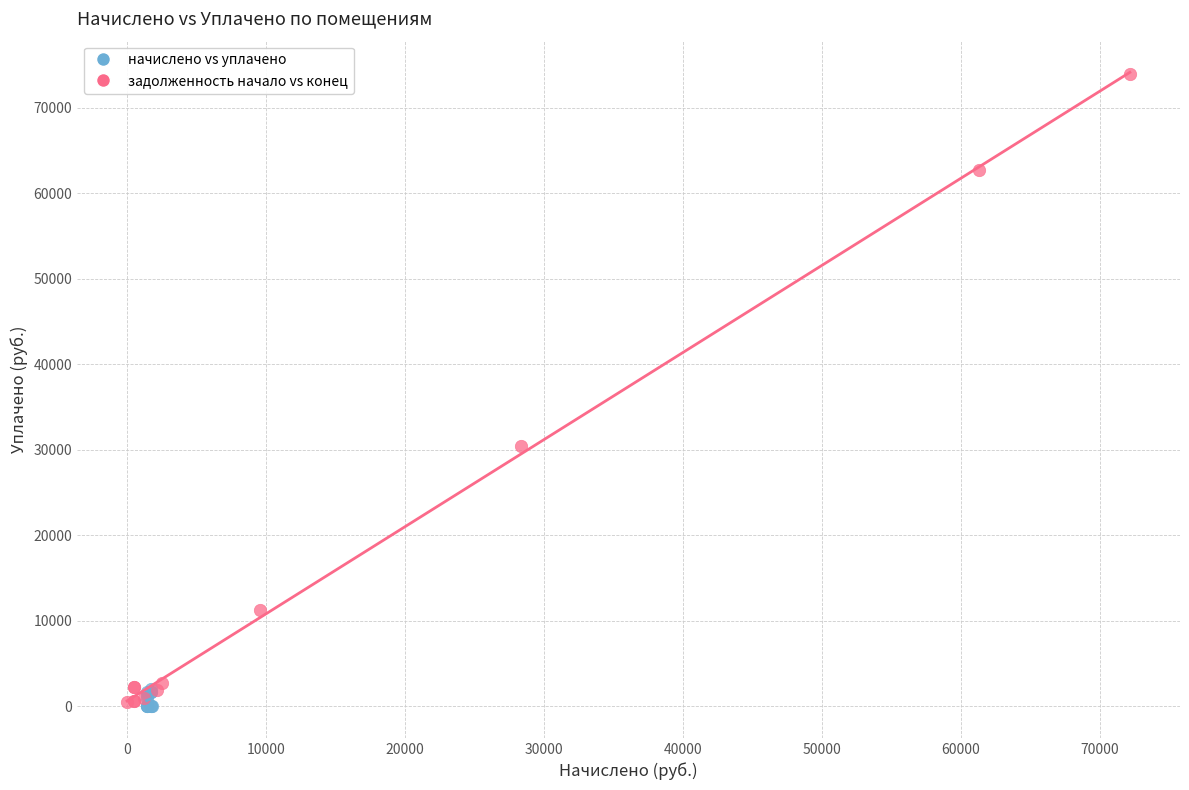

Which series has the largest Y range (max minus min)?

задолженность начало vs конец